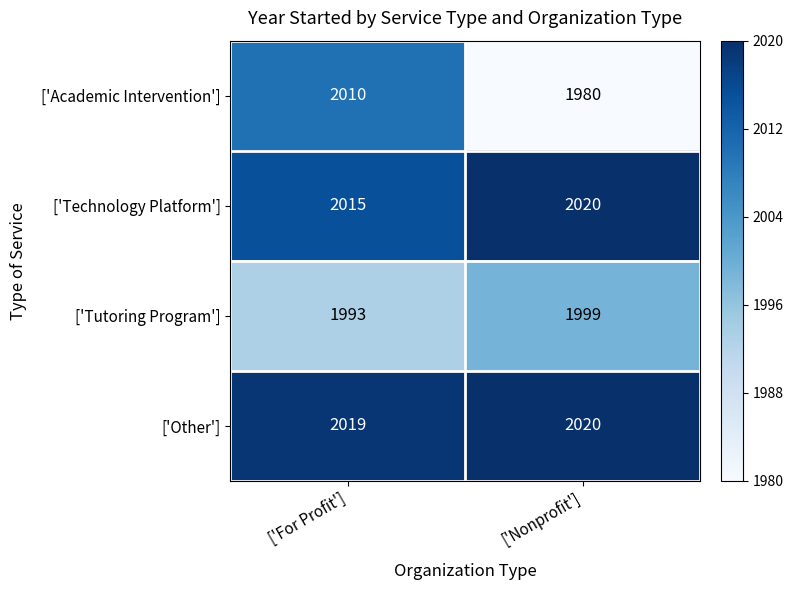

Read the ['Tutoring Program'] value at ['Nonprofit'].

1999